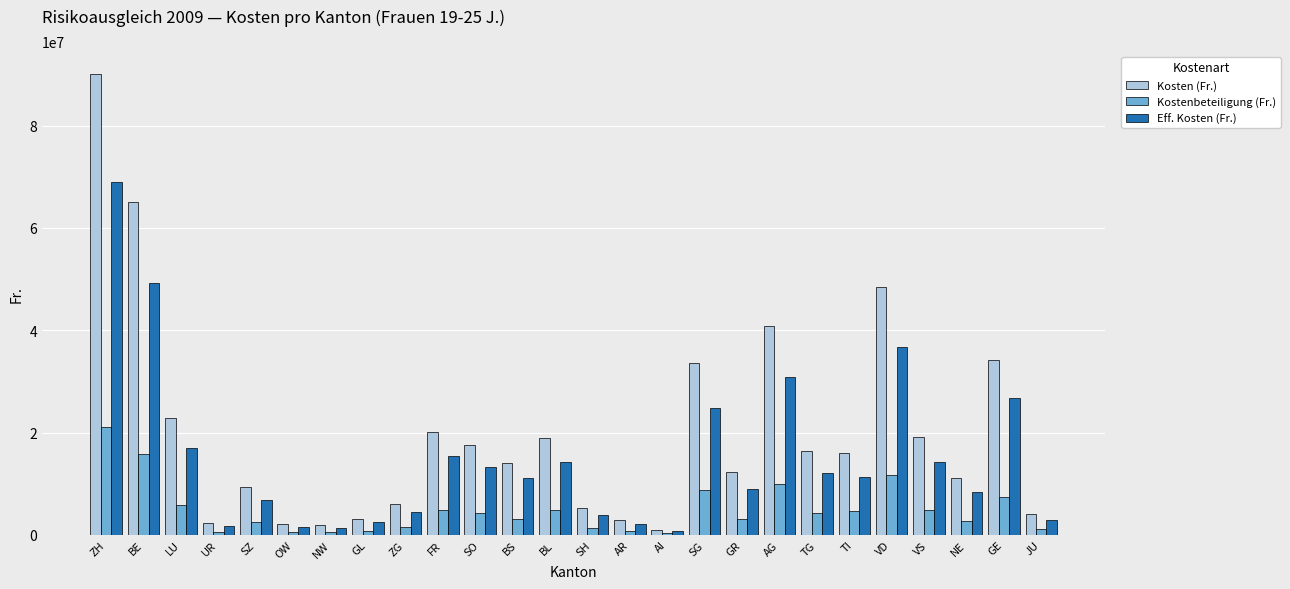

At which category is the sum across all series the highest?

ZH